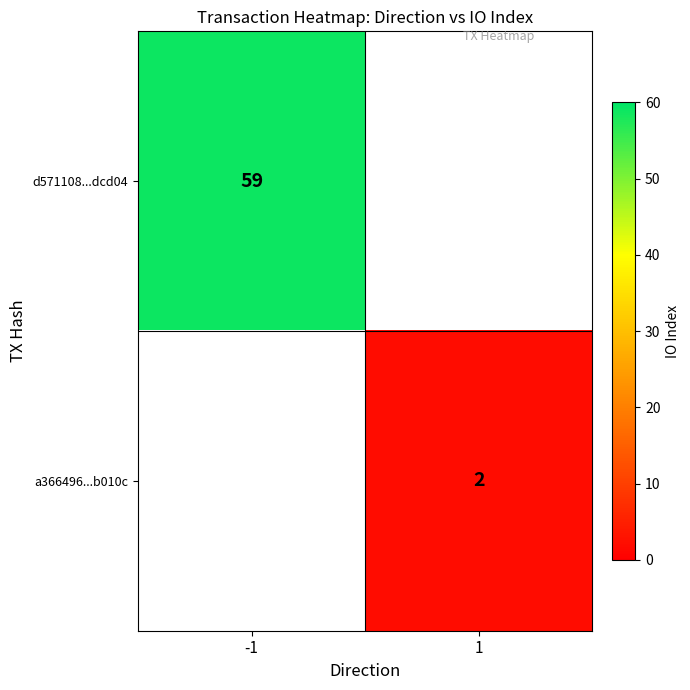

True or false: d571108...dcd04 has a value of 77 at -1.

False